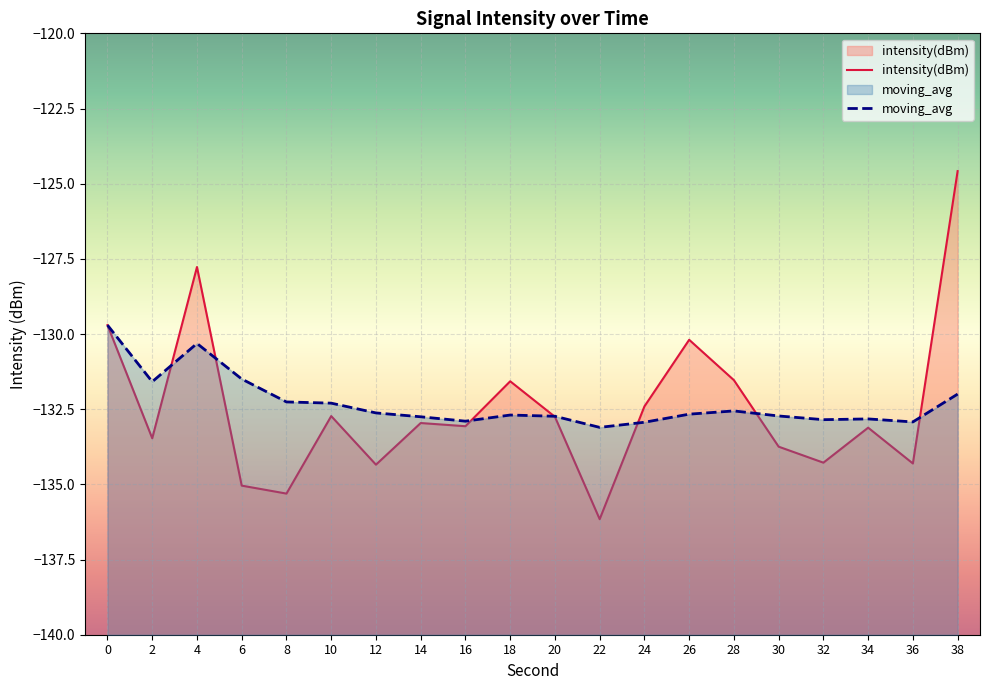

What is the spread (max minus min) of values at 28?

1.0